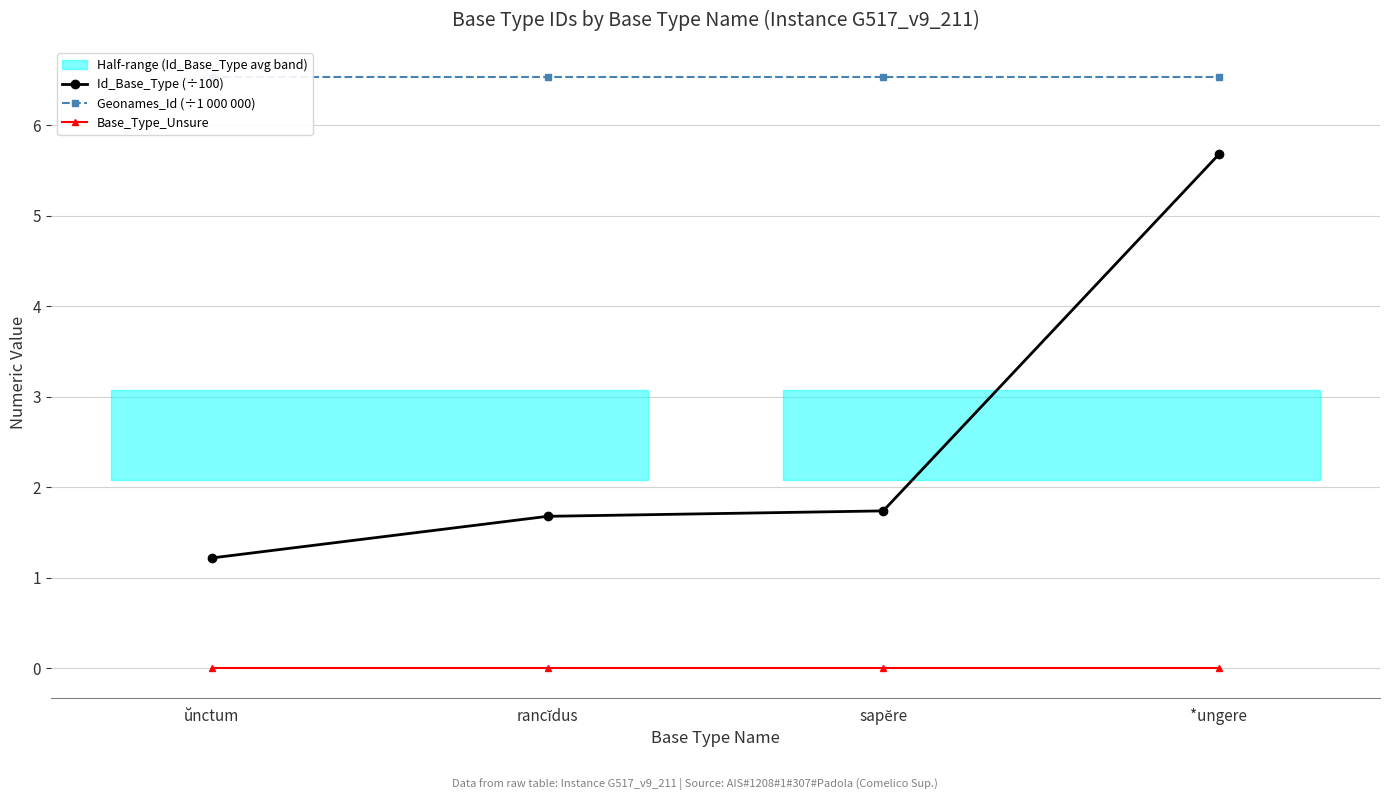

What is the spread (max minus min) of values at sapĕre?

6.5